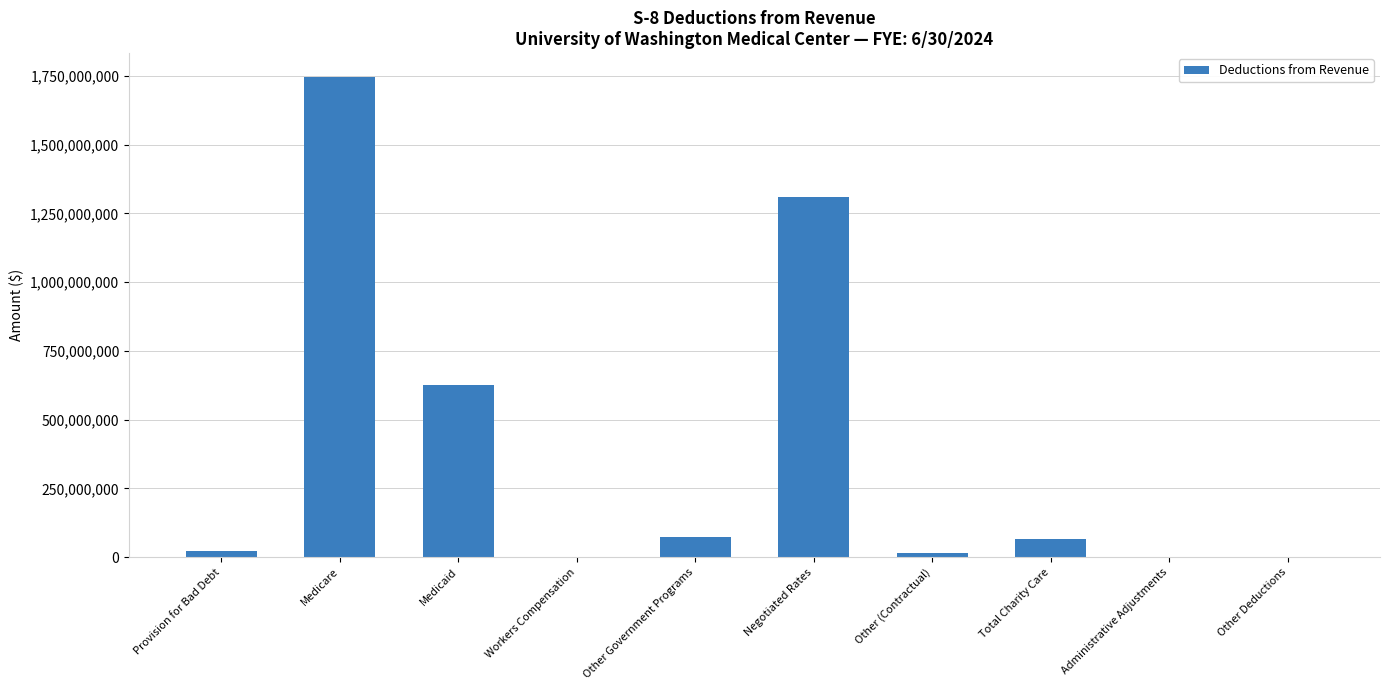

What is the maximum value shown in the chart?

1745862179